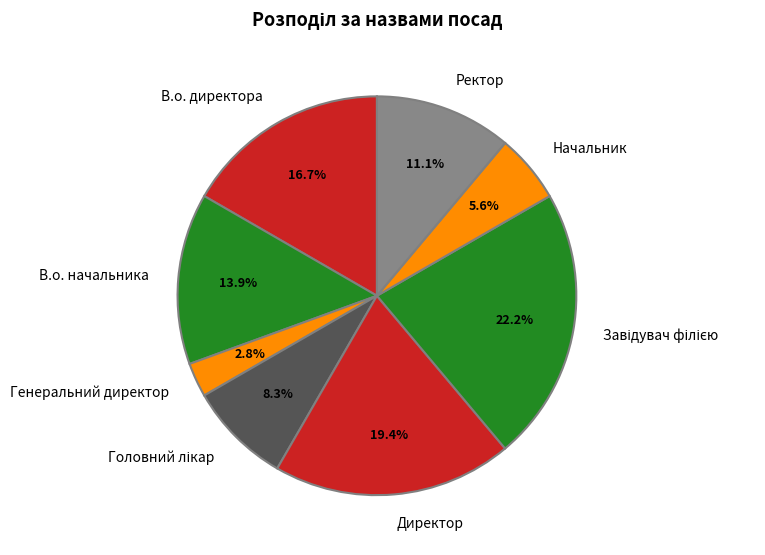

Which category has the smallest portion of the pie?

Генеральний директор